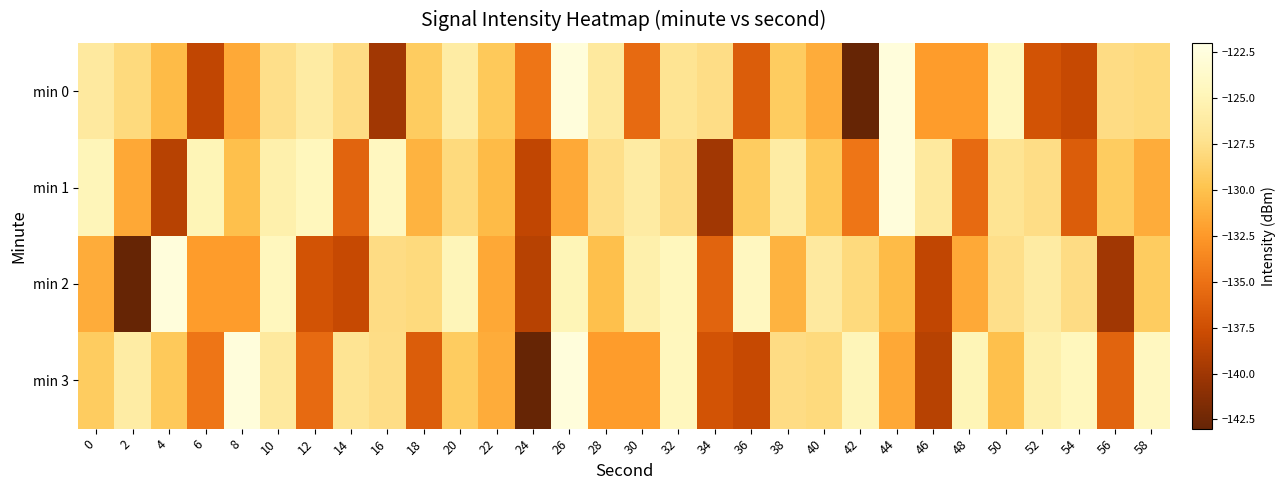

Reading left to right, list all the values displayed in this chart.

min 0: 0=-126.4	2=-128.1	4=-130.4	6=-138.3	8=-131.5	10=-127.6	12=-126.1	14=-127.8	16=-139.9	18=-129.2	20=-126.0	22=-129.4	24=-134.8	26=-122.6	28=-126.5	30=-135.5	32=-127.1	34=-127.7	36=-136.5	38=-129.1	40=-131.3	42=-143.0	44=-122.7	46=-132.3	48=-132.3	50=-124.5	52=-137.2	54=-138.0	56=-127.8	58=-128.1
min 1: 0=-124.8	2=-131.6	4=-138.8	6=-124.9	8=-130.1	10=-125.6	12=-124.6	14=-136.0	16=-124.3	18=-130.9	20=-128.1	22=-130.4	24=-138.3	26=-131.5	28=-127.6	30=-126.1	32=-127.8	34=-139.9	36=-129.2	38=-126.0	40=-129.4	42=-134.8	44=-122.6	46=-126.5	48=-135.5	50=-127.1	52=-127.7	54=-136.5	56=-129.1	58=-131.3
min 2: 0=-131.3	2=-143.0	4=-122.7	6=-132.3	8=-132.3	10=-124.5	12=-137.2	14=-138.0	16=-127.8	18=-128.1	20=-124.8	22=-131.6	24=-138.8	26=-124.9	28=-130.1	30=-125.6	32=-124.6	34=-136.0	36=-124.3	38=-130.9	40=-126.4	42=-128.1	44=-130.4	46=-138.3	48=-131.5	50=-127.6	52=-126.1	54=-127.8	56=-139.9	58=-129.2
min 3: 0=-129.2	2=-126.0	4=-129.4	6=-134.8	8=-122.6	10=-126.5	12=-135.5	14=-127.1	16=-127.7	18=-136.5	20=-129.1	22=-131.3	24=-143.0	26=-122.7	28=-132.3	30=-132.3	32=-124.5	34=-137.2	36=-138.0	38=-127.8	40=-128.1	42=-124.8	44=-131.6	46=-138.8	48=-124.9	50=-130.1	52=-125.6	54=-124.6	56=-136.0	58=-124.3